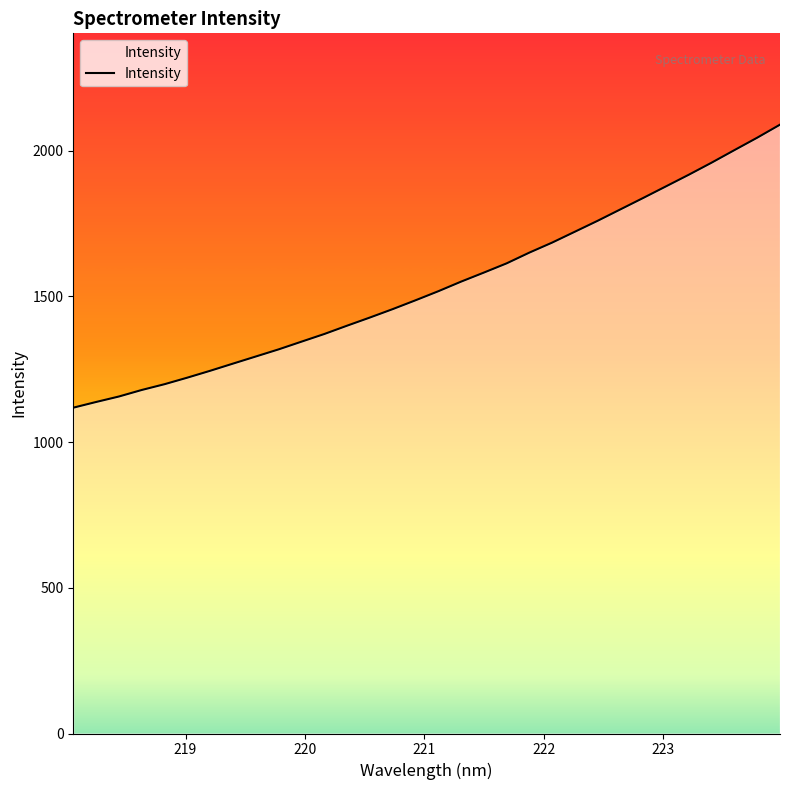

What is the minimum value shown in the chart?

1118.1